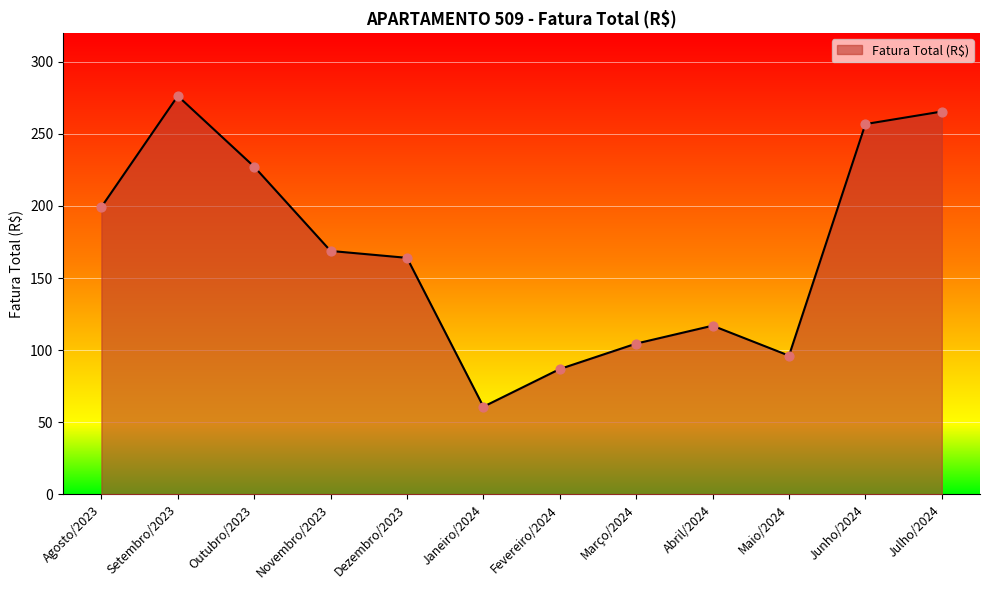

What is the change in value from Agosto/2023 to Dezembro/2023?

-35.2